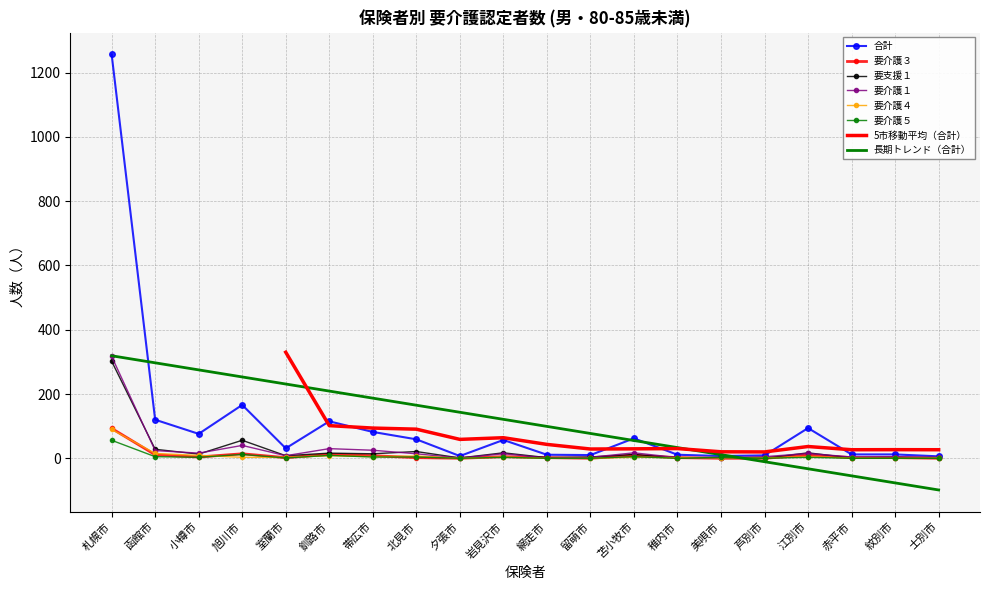

In 合計, how many points are lower than both neighbors (excluding endpoints)?

5